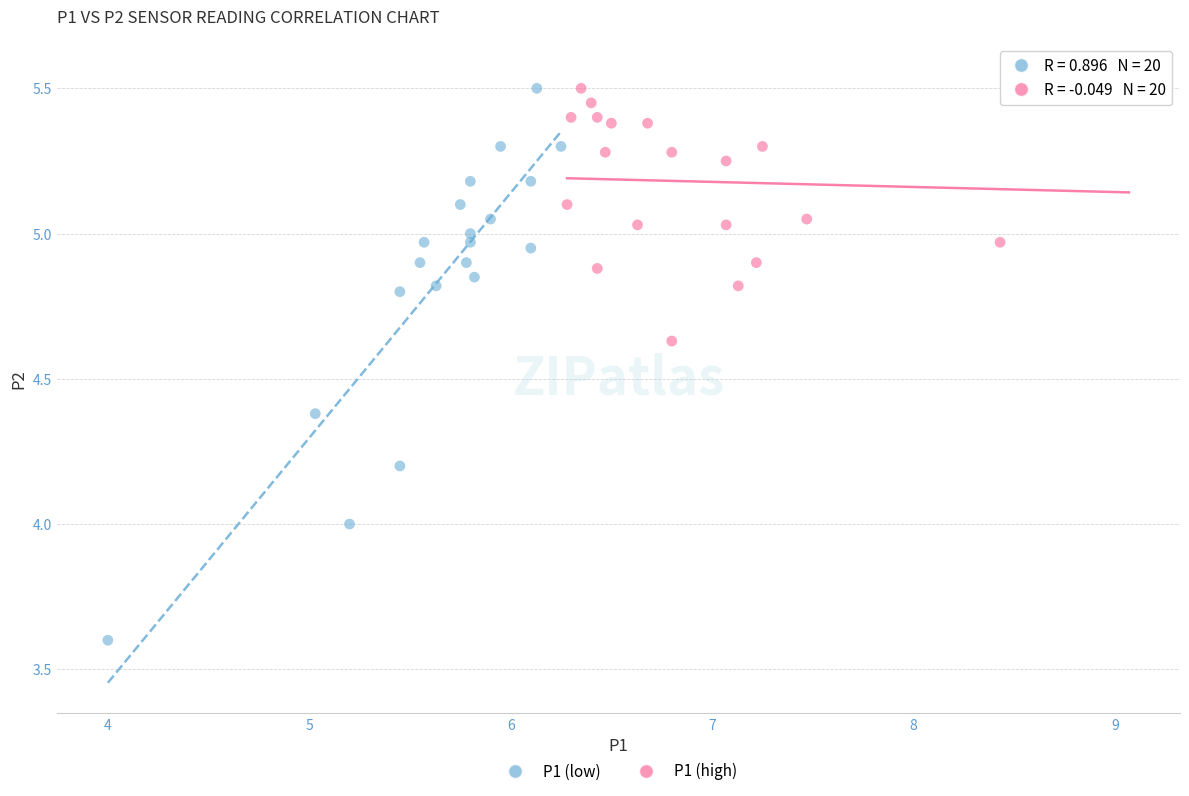

What are all the series names shown in the legend?

P1 (low), P1 (high)